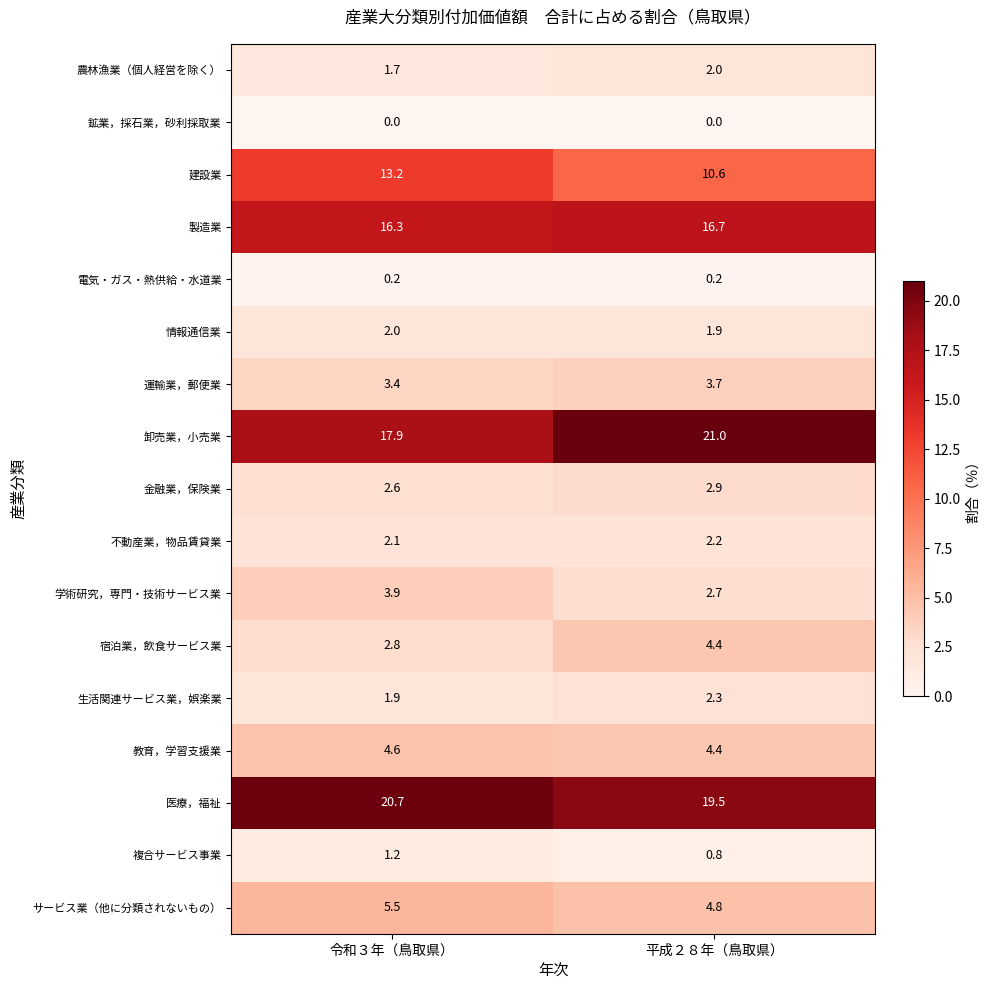

At 令和３年（鳥取県）, list the series in order from largest to smallest.

医療，福祉, 卸売業，小売業, 製造業, 建設業, サービス業（他に分類されないもの）, 教育，学習支援業, 学術研究，専門・技術サービス業, 運輸業，郵便業, 宿泊業，飲食サービス業, 金融業，保険業, 不動産業，物品賃貸業, 情報通信業, 生活関連サービス業，娯楽業, 農林漁業（個人経営を除く）, 複合サービス事業, 電気・ガス・熱供給・水道業, 鉱業，採石業，砂利採取業